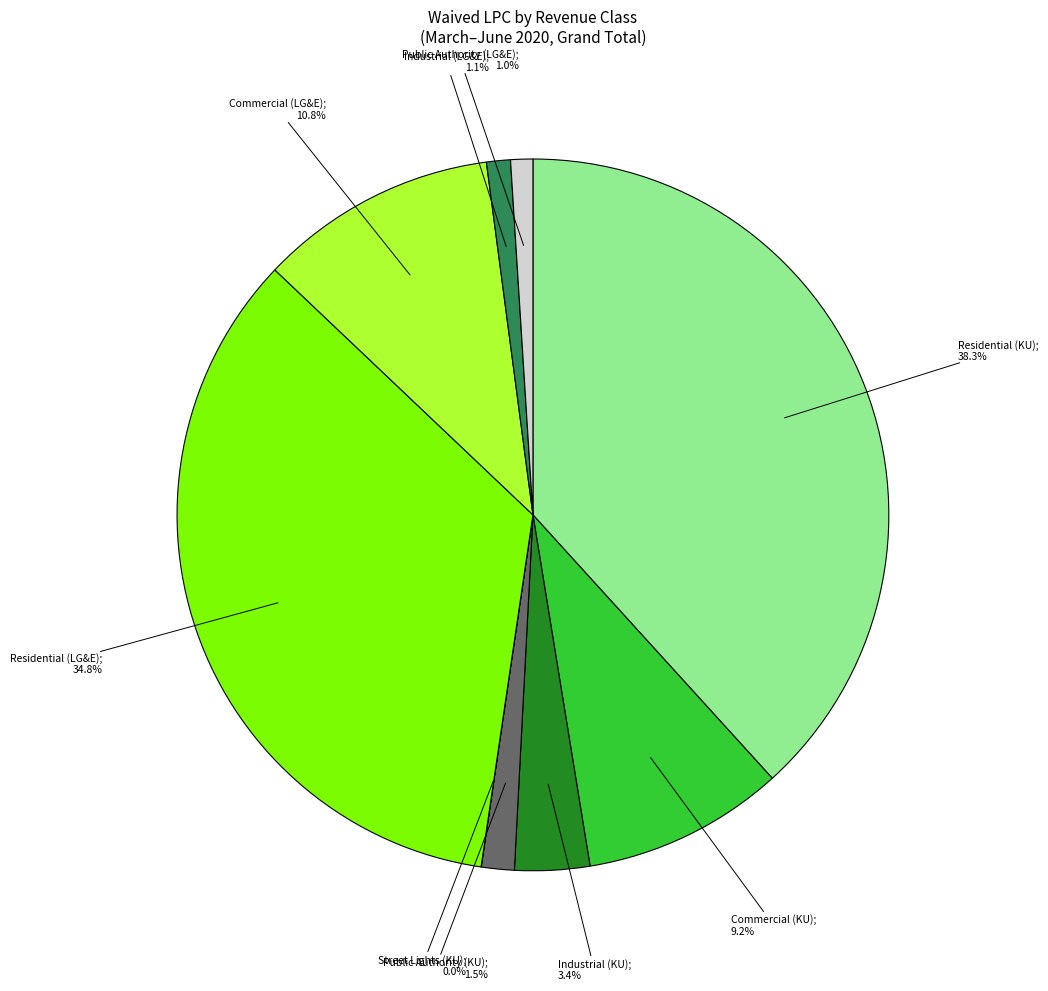

Does any single category account for the majority?

No